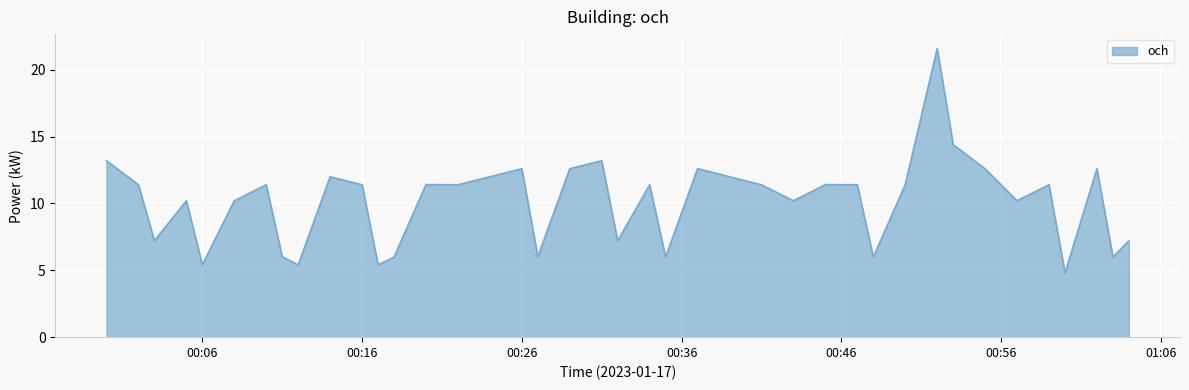

What is the greatest value displayed?

21.6